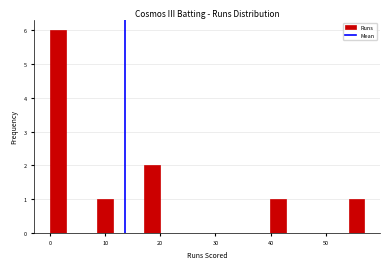

Around what value on the x-axis is the tallest bar? Give the approximate position of its centre, as read against the axis.

1